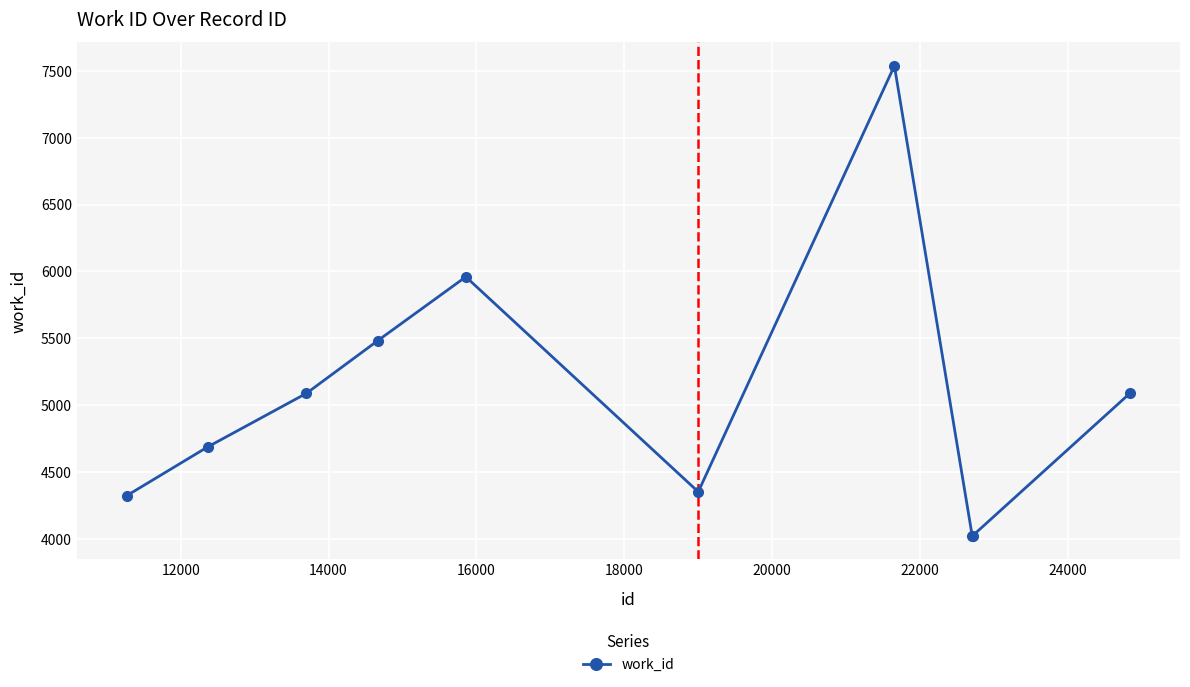

How many interior local peaks (higher than both neighbors) does the data have?

2